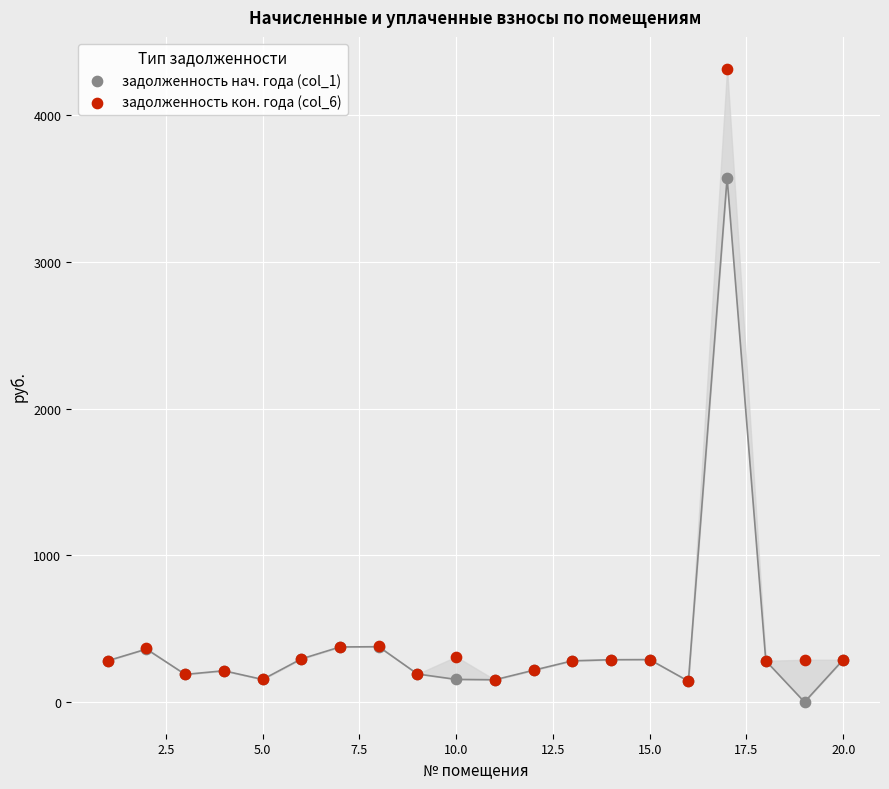

Across all series, what Y value is closest to 2158?

3571.9